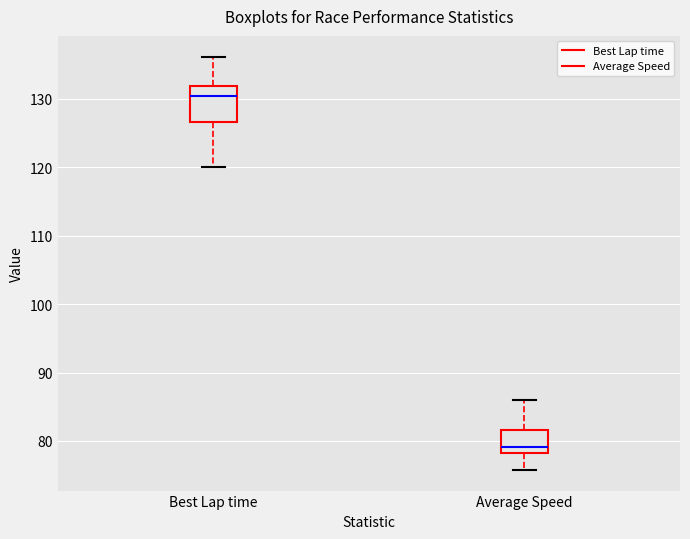

Reading left to right, read every box against the y-axis: the position of its median line, the range the box covers, and the ends of its whiskers. The values are not printed on the chart, so give them approximately, as read against the axis.

Best Lap time: median 130, box 127 to 132, whiskers 120 to 136
Average Speed: median 79, box 78 to 82, whiskers 76 to 86